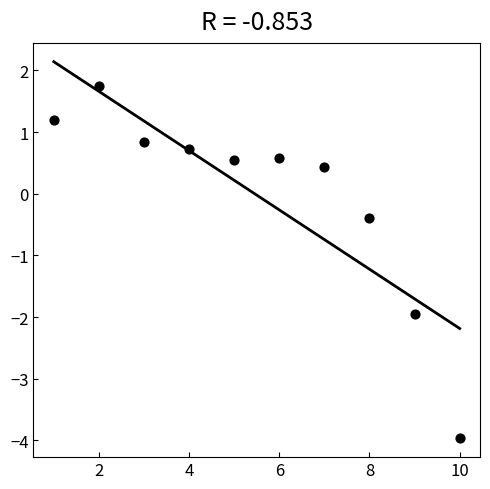

What is the range of Y values (max minus min)?

5.7